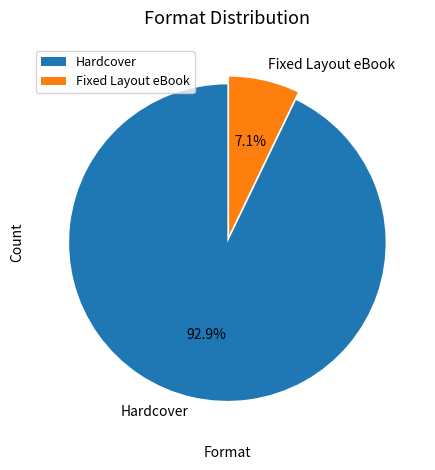

To the nearest percent, what portion does Hardcover represent?

93%